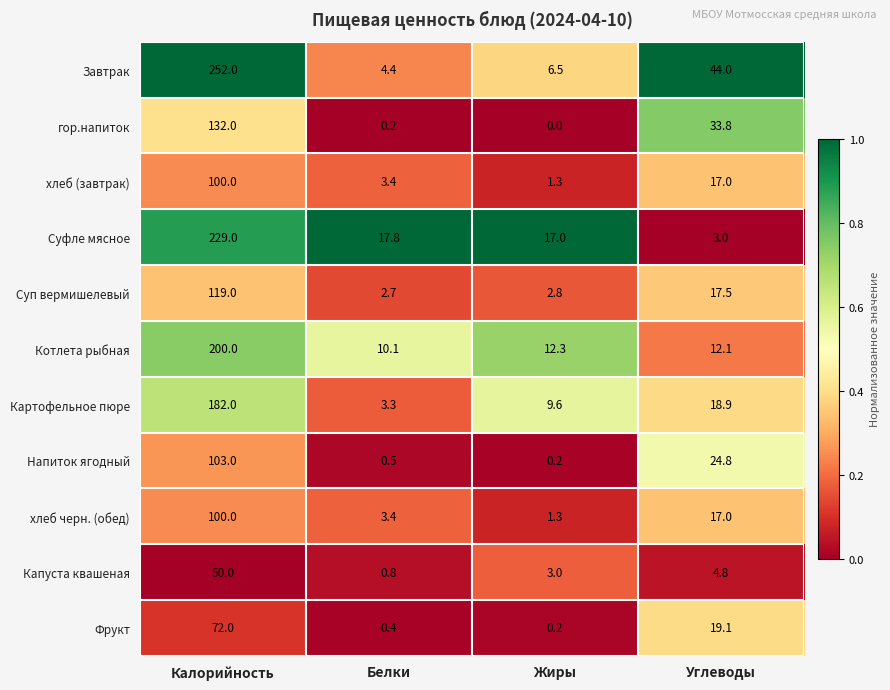

At which label is Суп вермишелевый closest to 60?

Углеводы